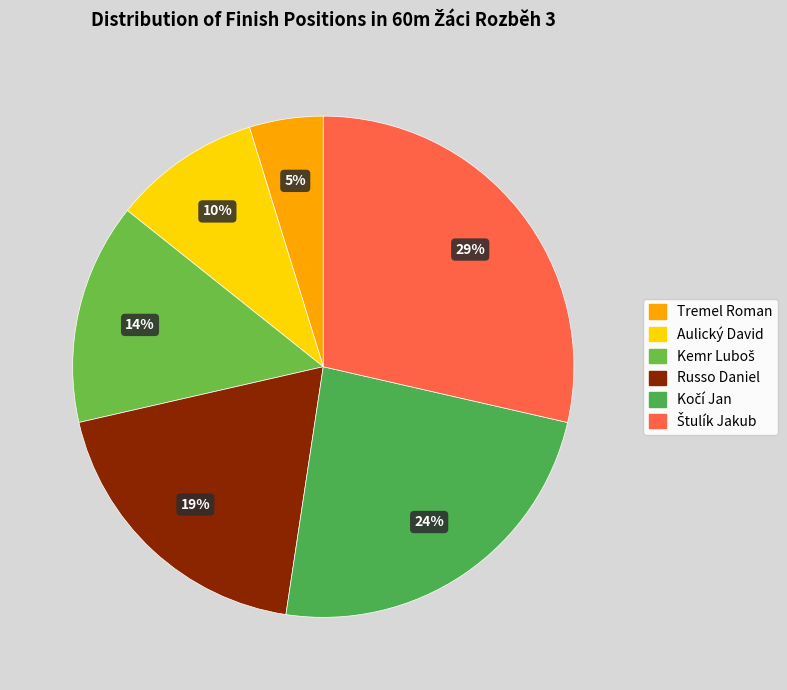

How many segments does this pie chart have?

6